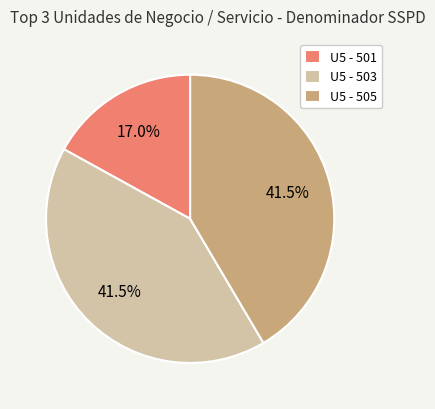

Which category has the smallest portion of the pie?

U5 - 501